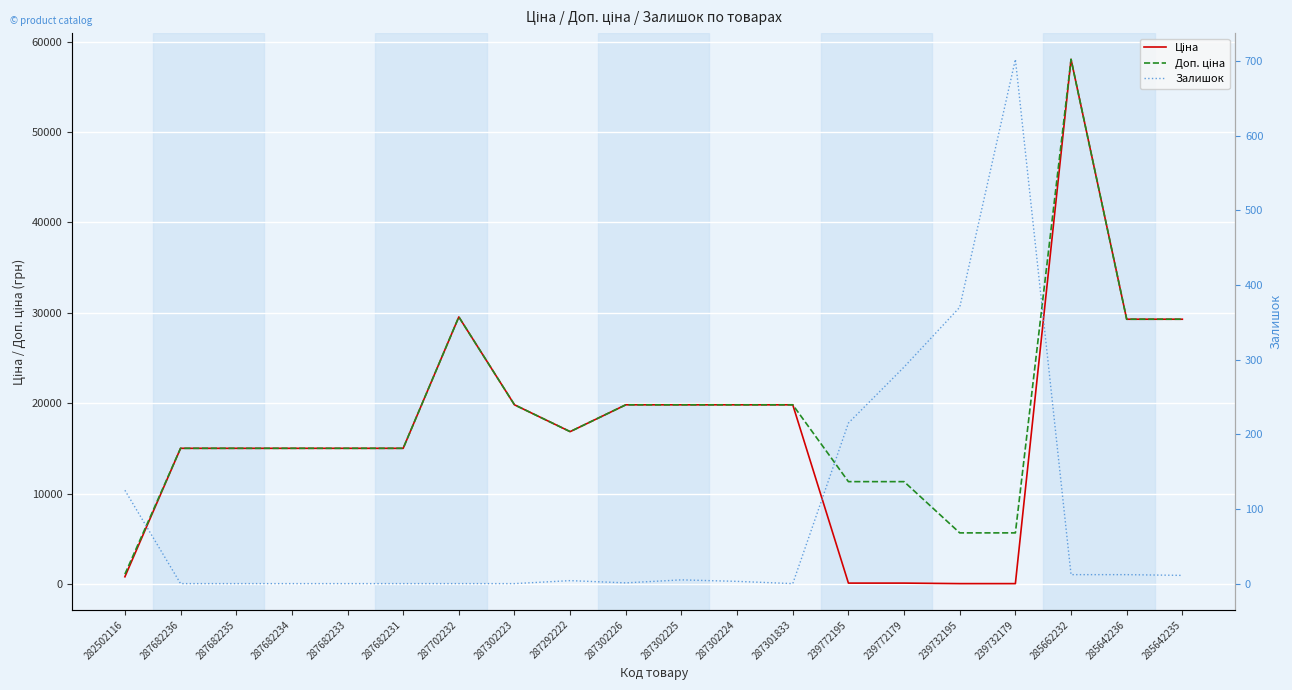

Between 287302224 and 239772195, which series saw the biggest shift?

Ціна